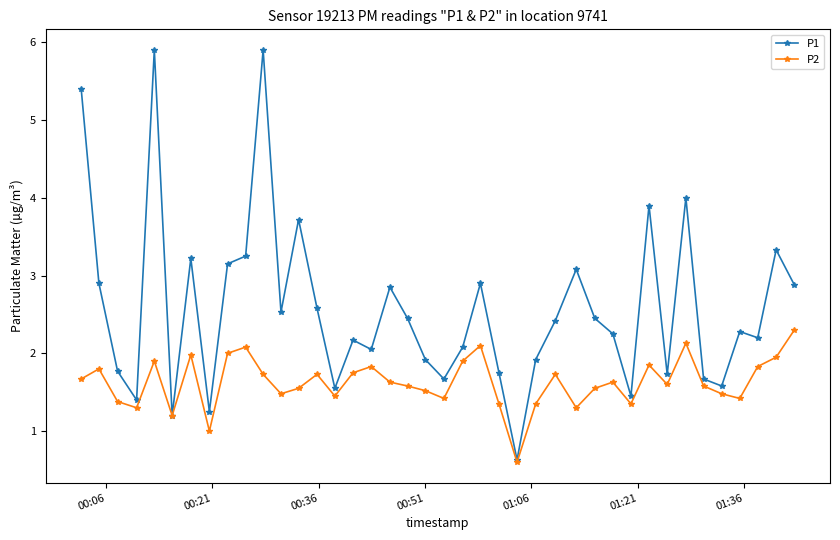

In P1, how many points are lower than both neighbors (excluding endpoints)?

12